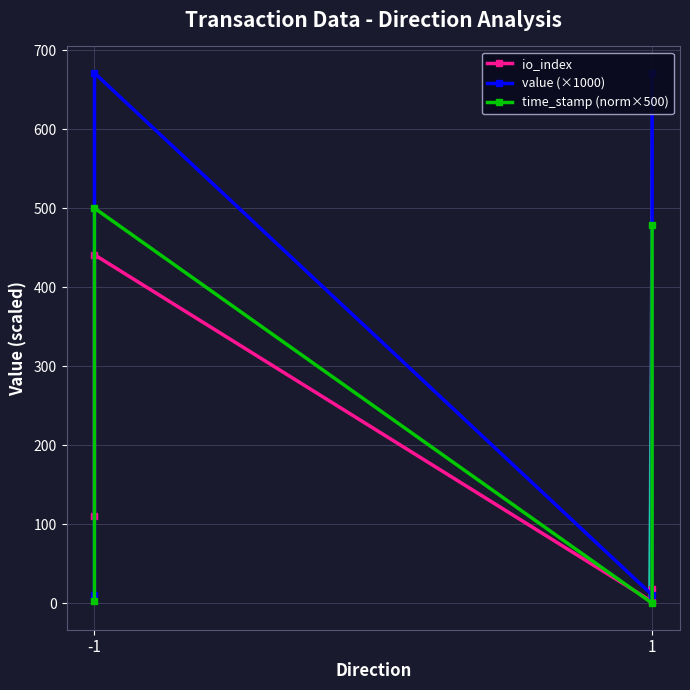

Where is io_index nearest to the value 221?

-1